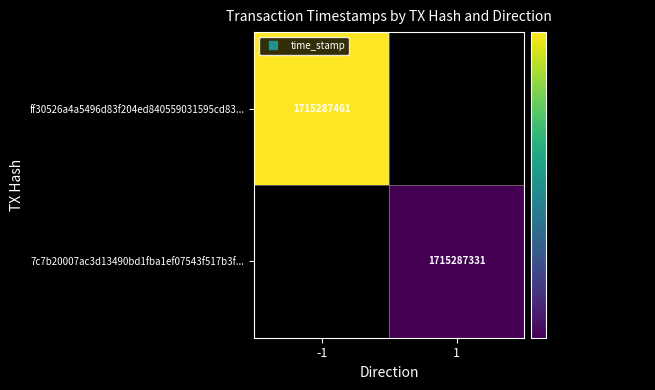

Reading right to left, list all the values displayed in this chart.

ff30526a4a5496d83f204ed840559031595cd83: time_stamp=1715287461	direction=-1
7c7b20007ac3d13490bd1fba1ef07543f517b3f: time_stamp=1715287331	direction=1